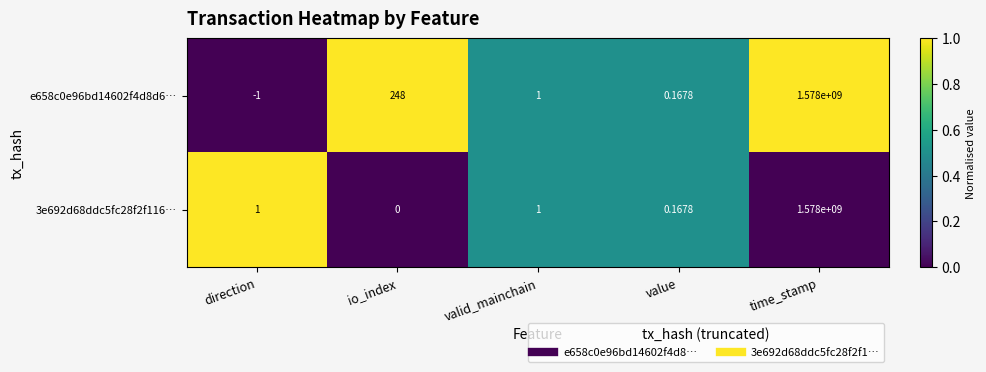

At how many categories does at least one series exceed 0?

5